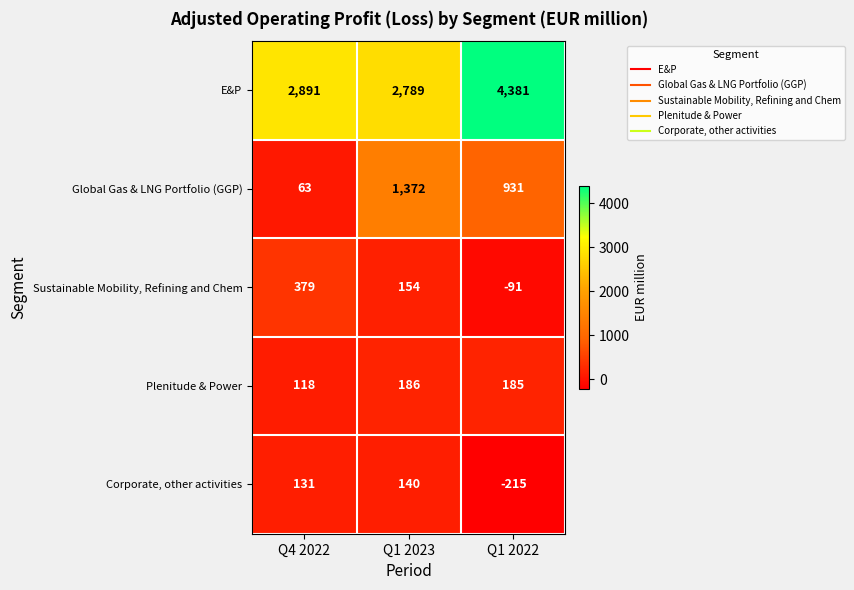

At how many categories does at least one series exceed 3484?

1